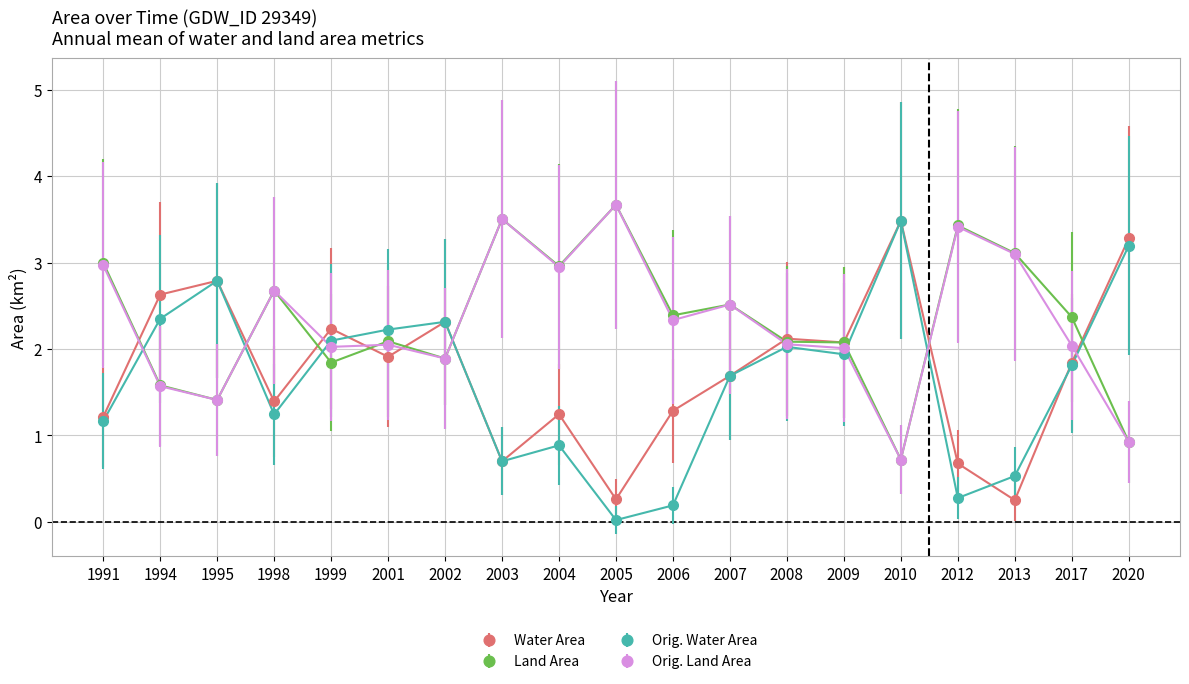

Is it true that Orig. Land Area equals 4.6 at 2012?

False